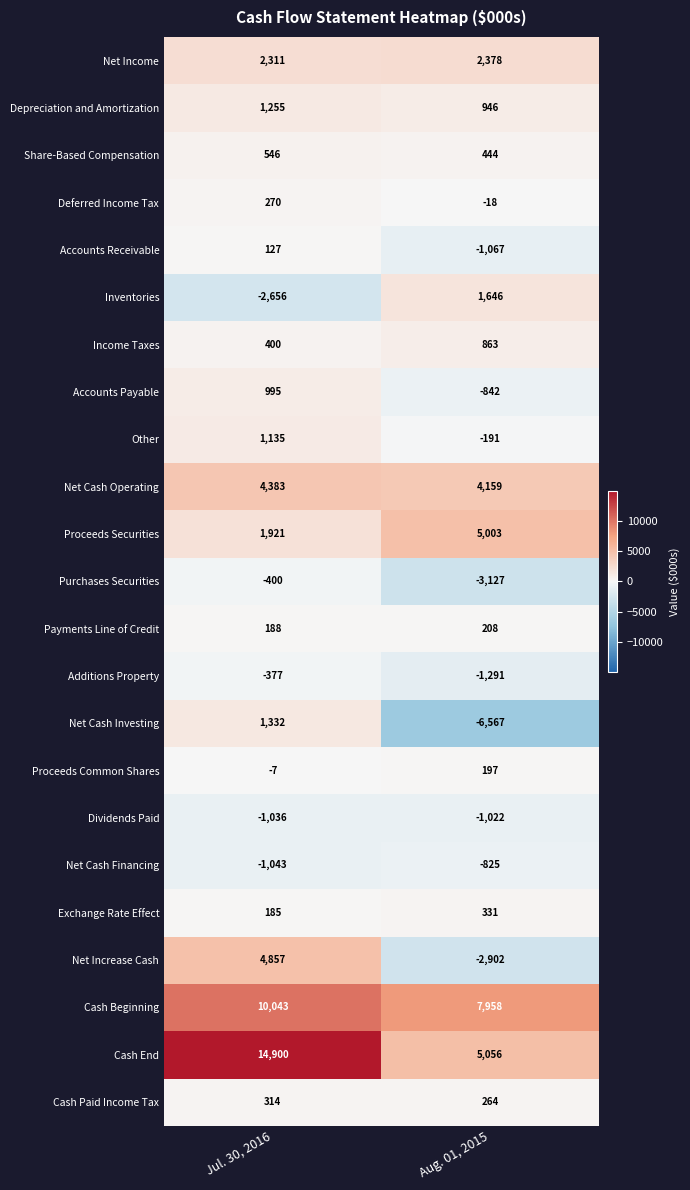

What is the greatest value displayed?

14900